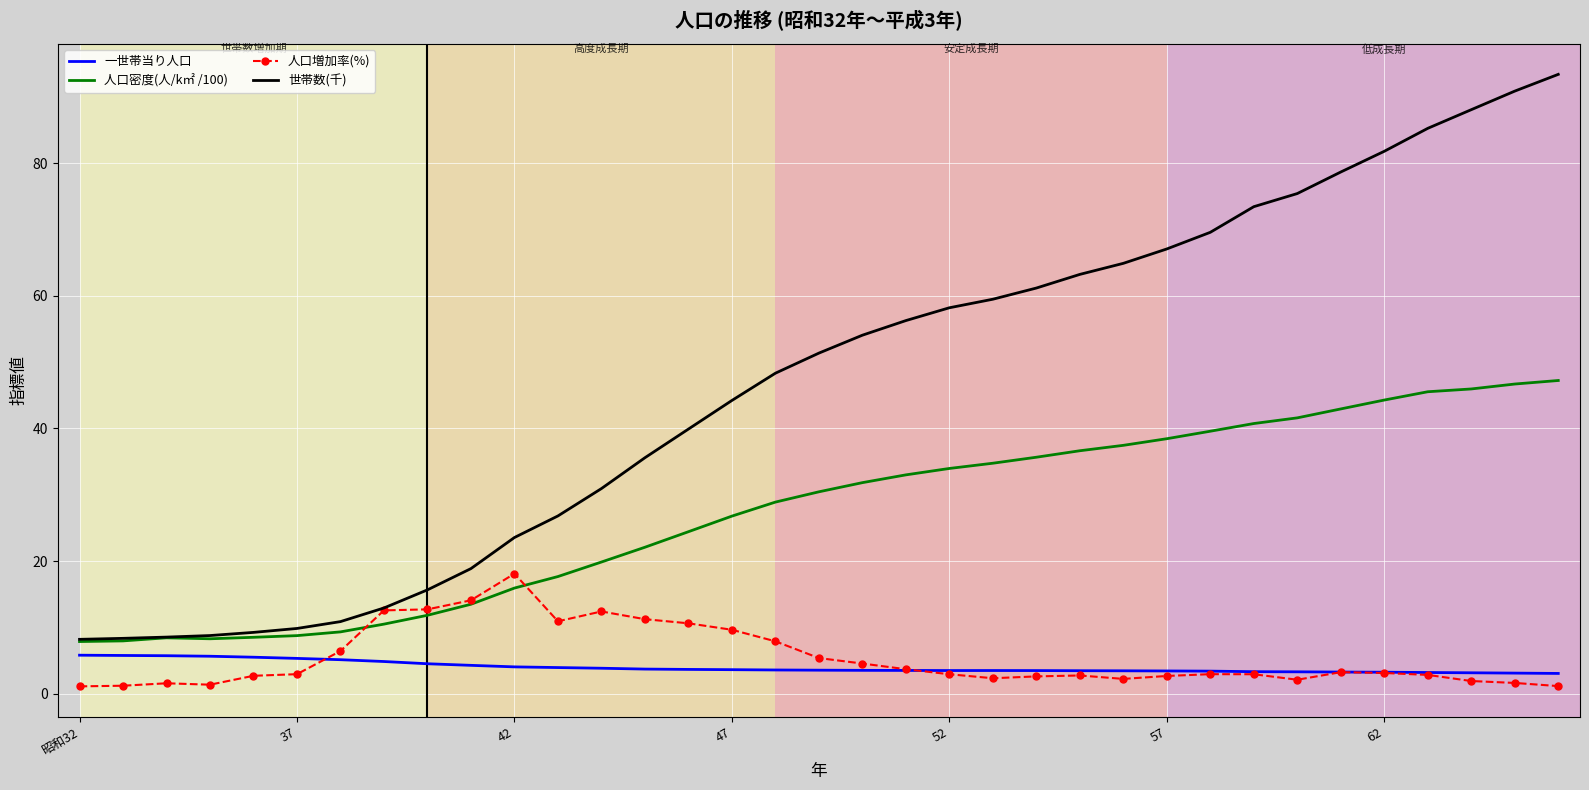

What is the lowest value of the 人口密度(人/k㎡ /100) series?

7.9